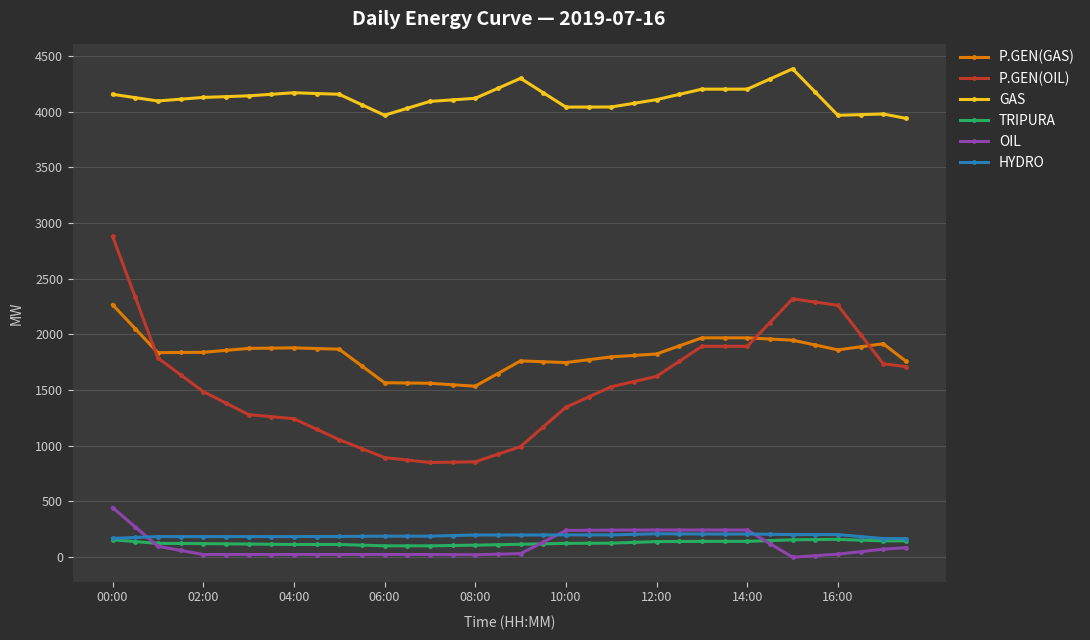

What is the difference between the second highest and minimum values in the OIL series?

272.0